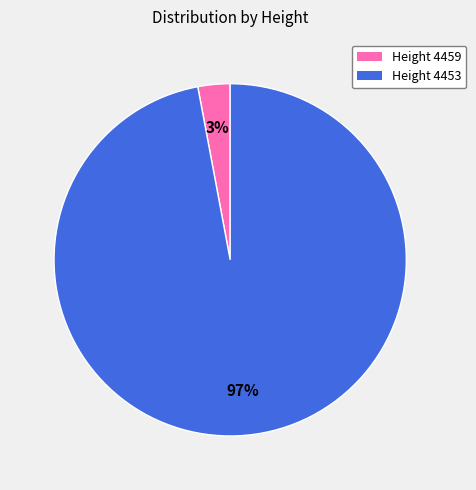

Does any single category account for the majority?

Yes